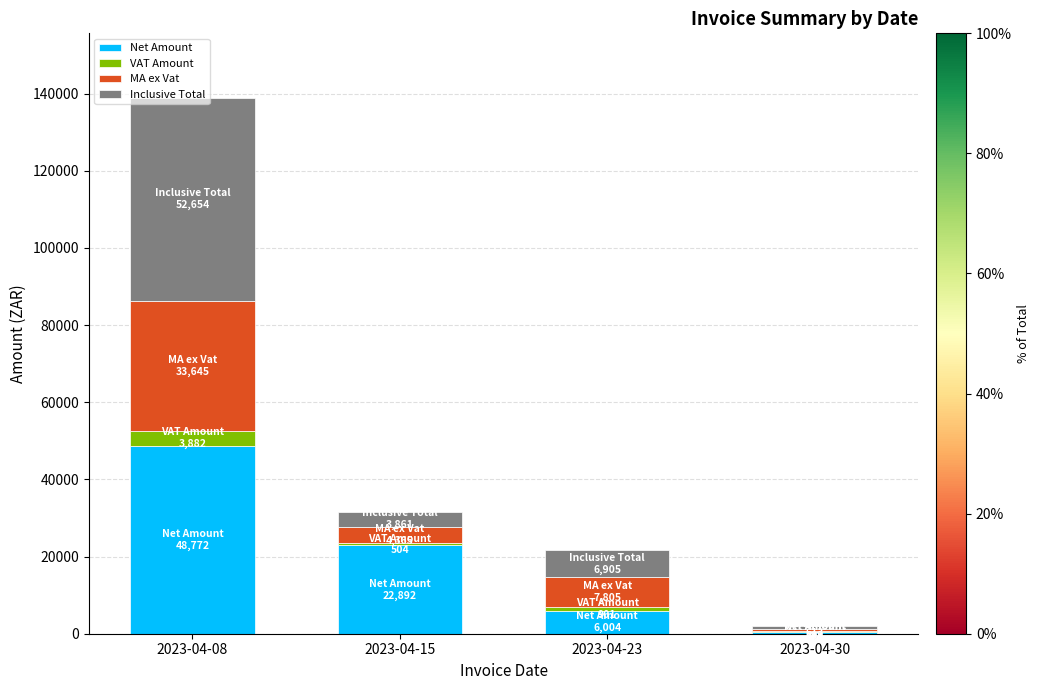

Are the bars horizontal?

No